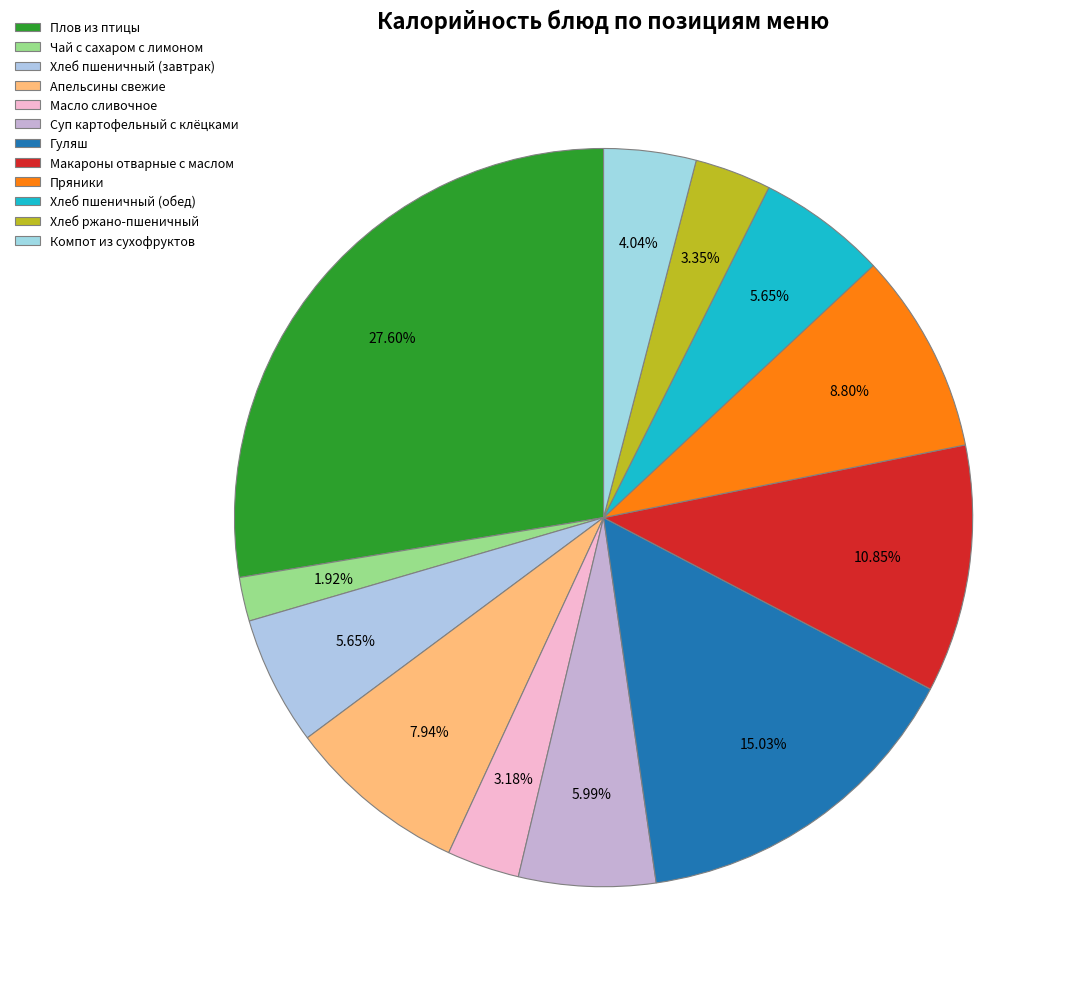

Which slice is the smallest?

Чай с сахаром с лимоном